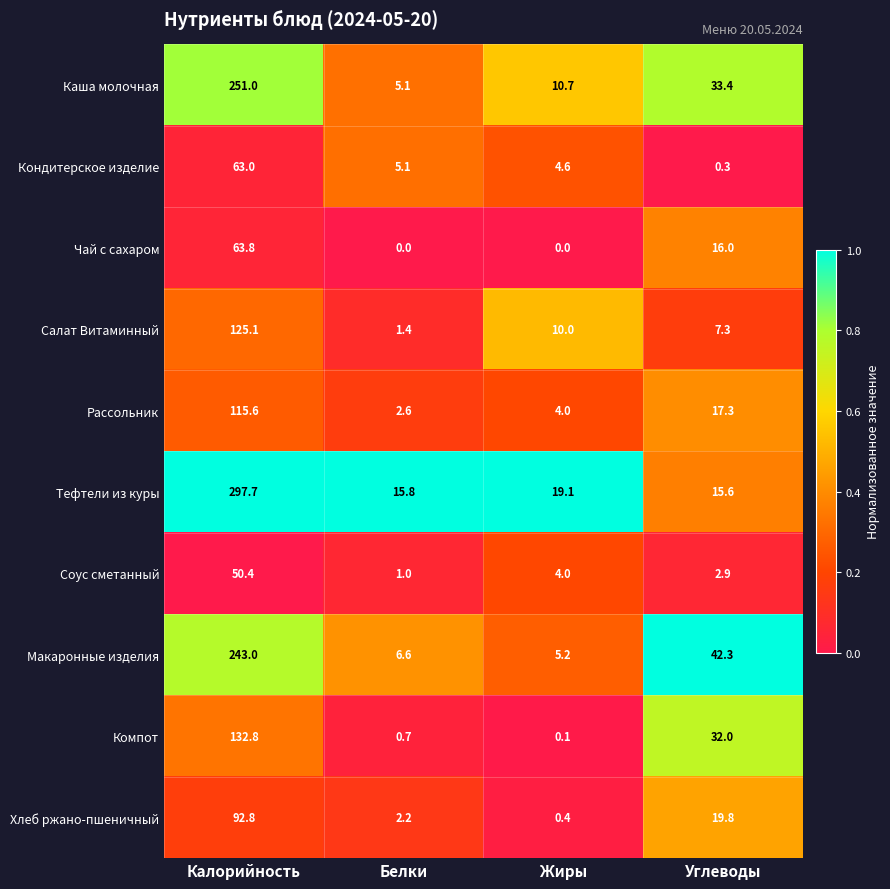

Is it true that Макаронные изделия equals 18.5 at Углеводы?

False